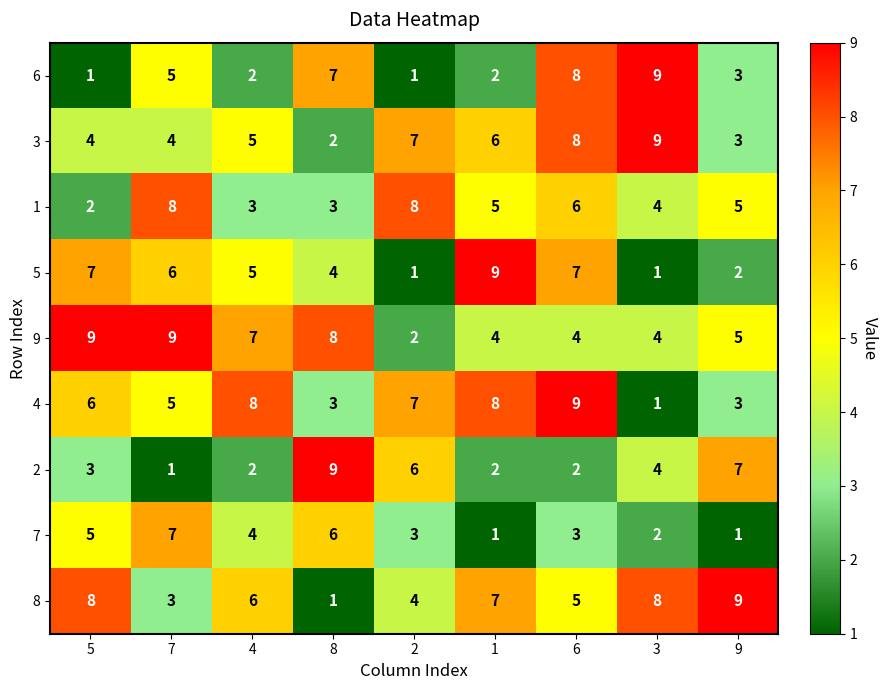

The 5 series shows 1 at 3. True or false?

True